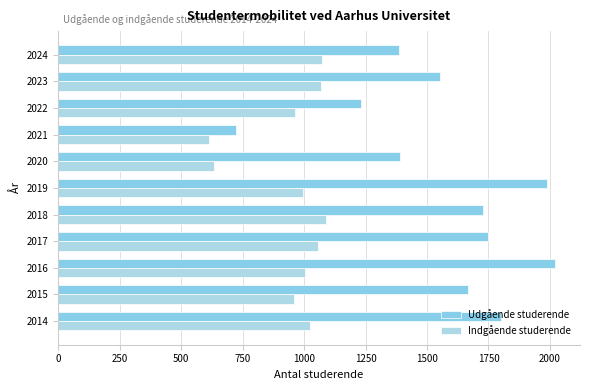

How many data points does each series have?

11